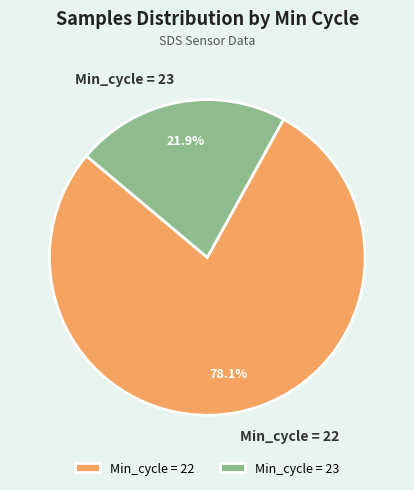

How many segments does this pie chart have?

2